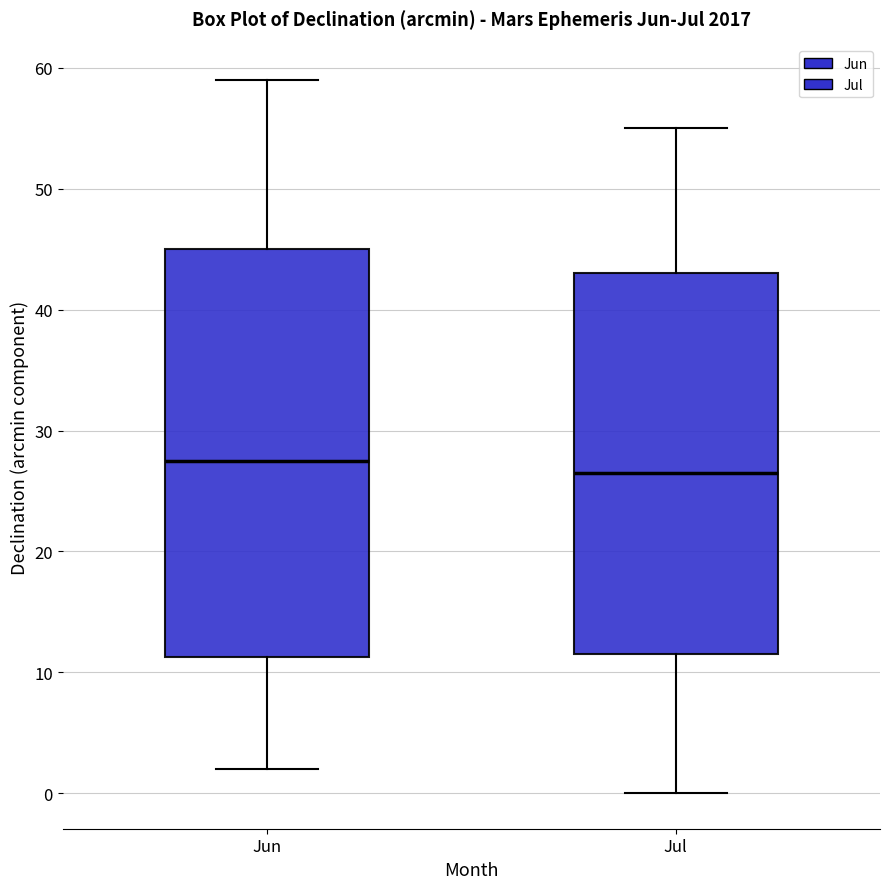

Which box's median line is the highest?

Jun